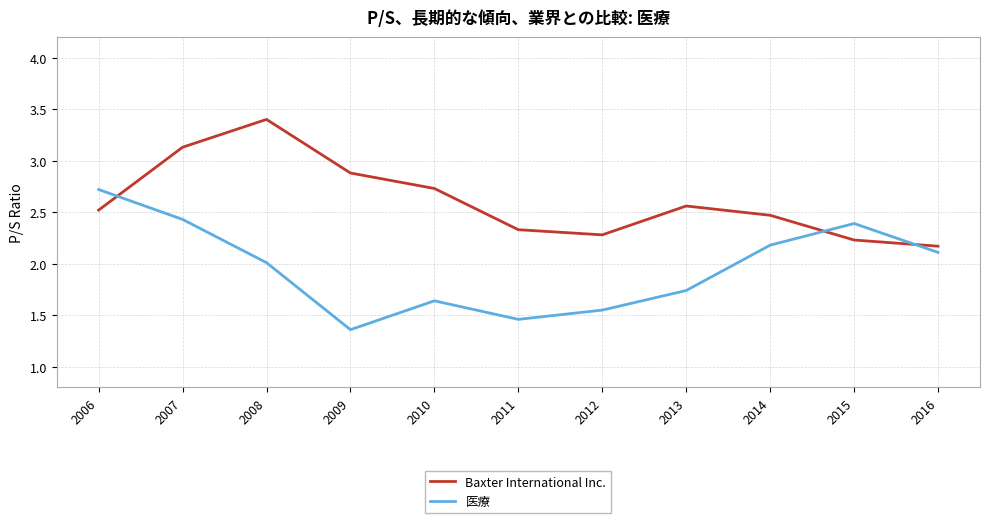

What is the sum of the 医療 values at 2006 and 2009?

4.1